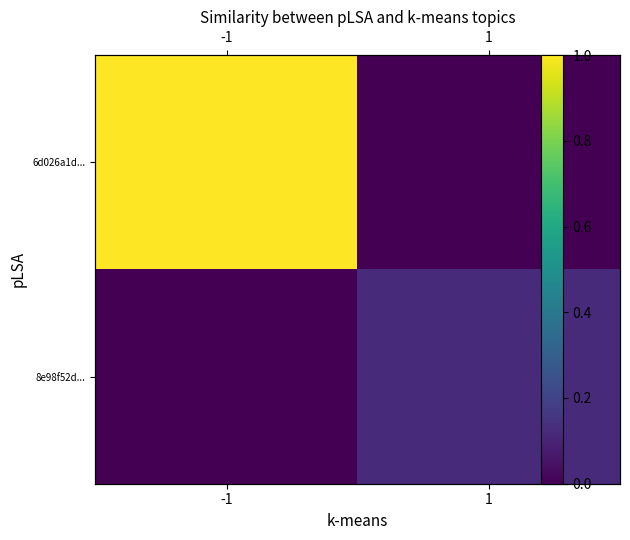

Is it true that 6d026a1d... equals 1.0 at -1?

True